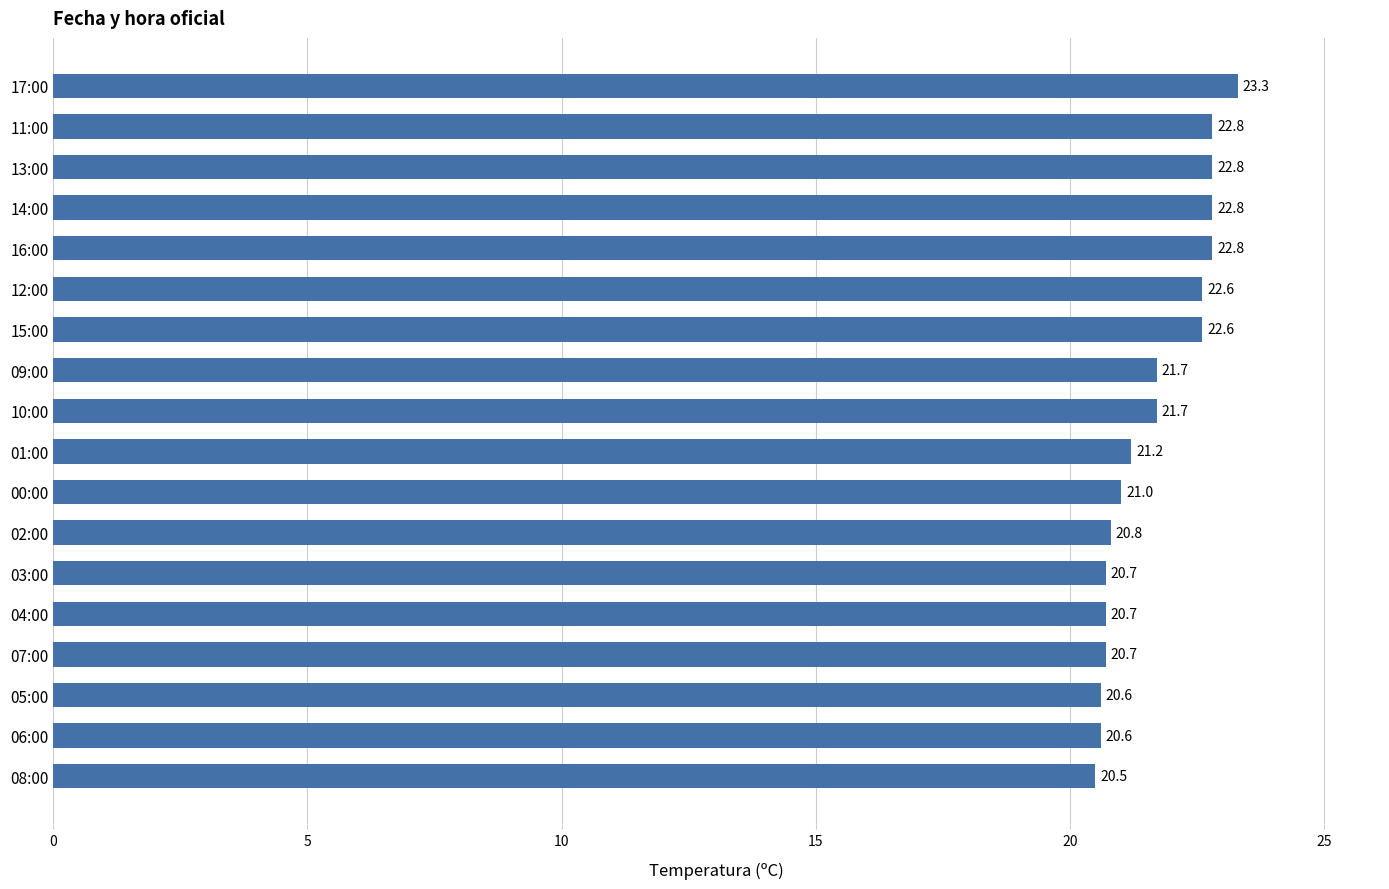

Where is the data nearest to the value 21?

00:00